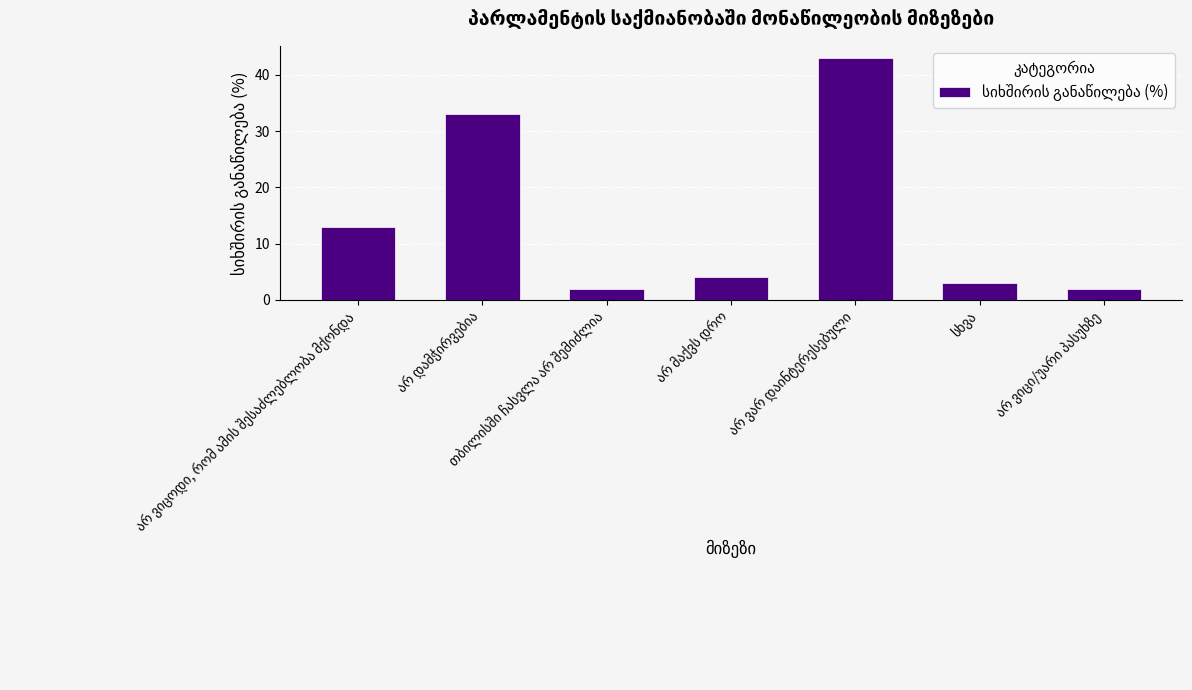

What is the value of the 6th bar from the left?

3